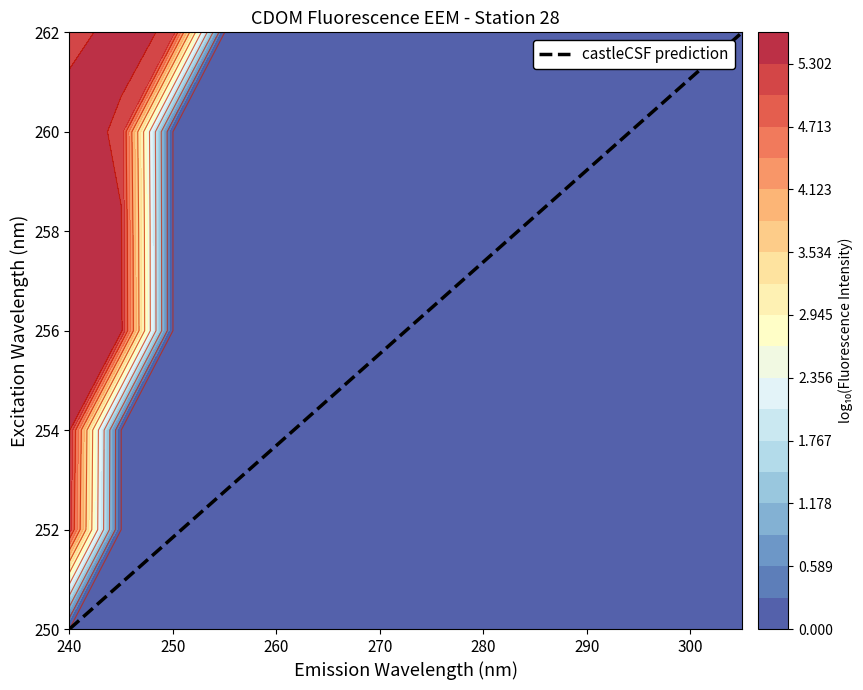

What is the greatest value displayed?

262.0